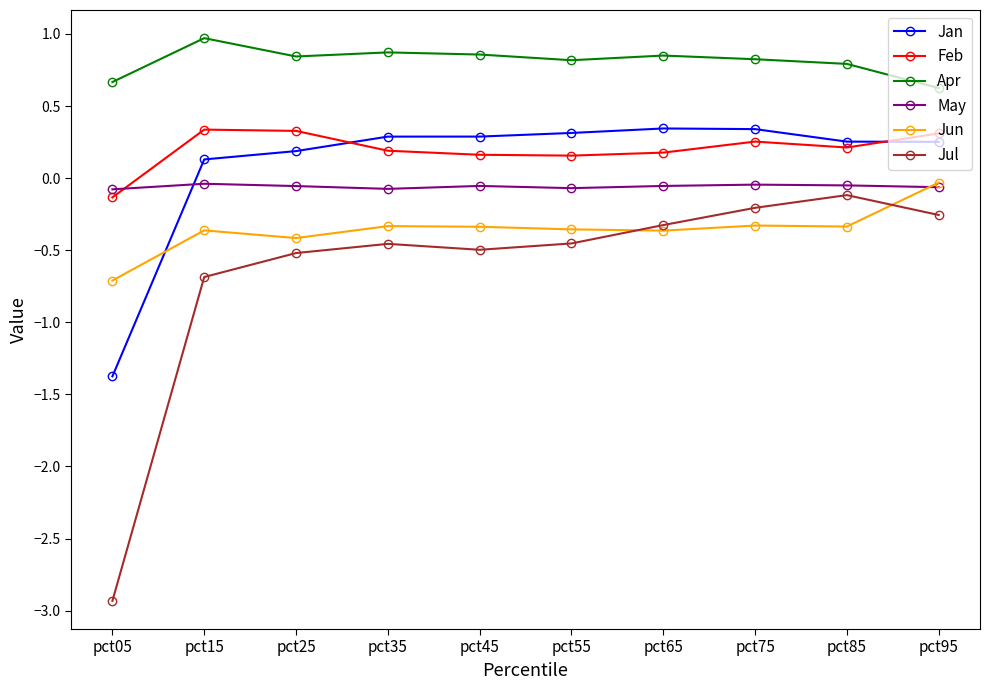

How many Feb values are between 0 and 1?

9